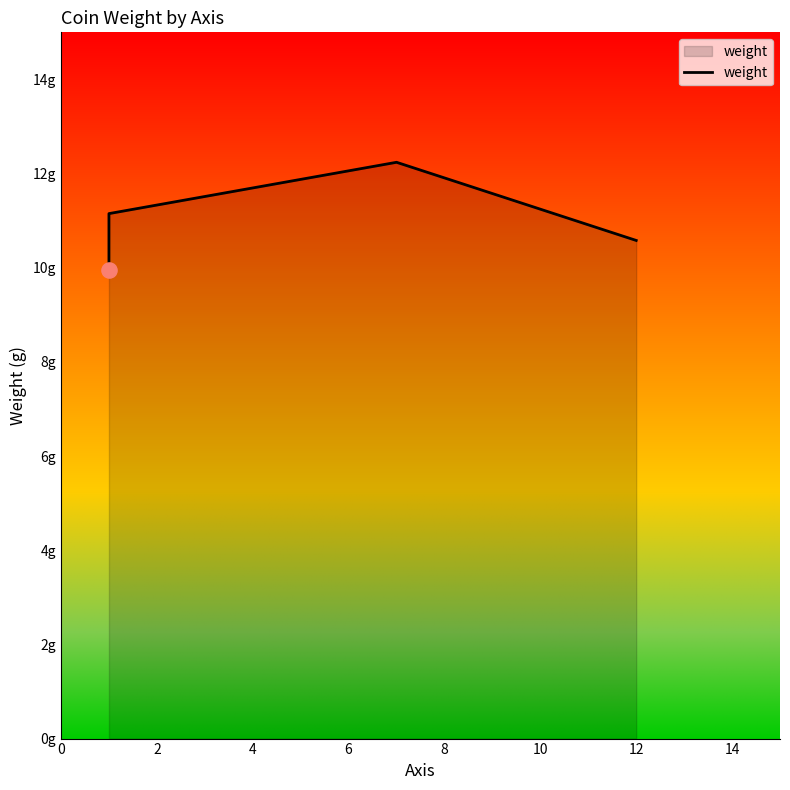

What is the change in value from 4 to 6?

-1.7